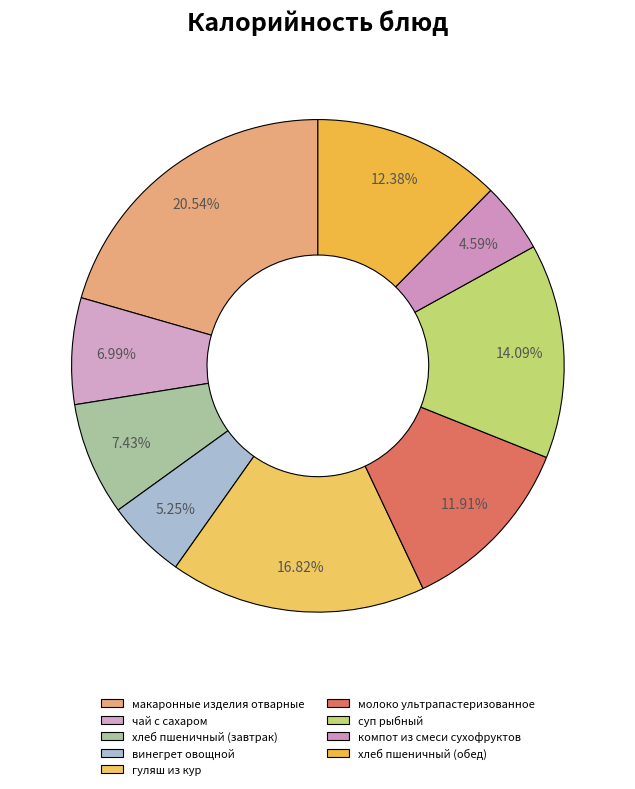

True or false: суп рыбный accounts for 19% of the total.

False